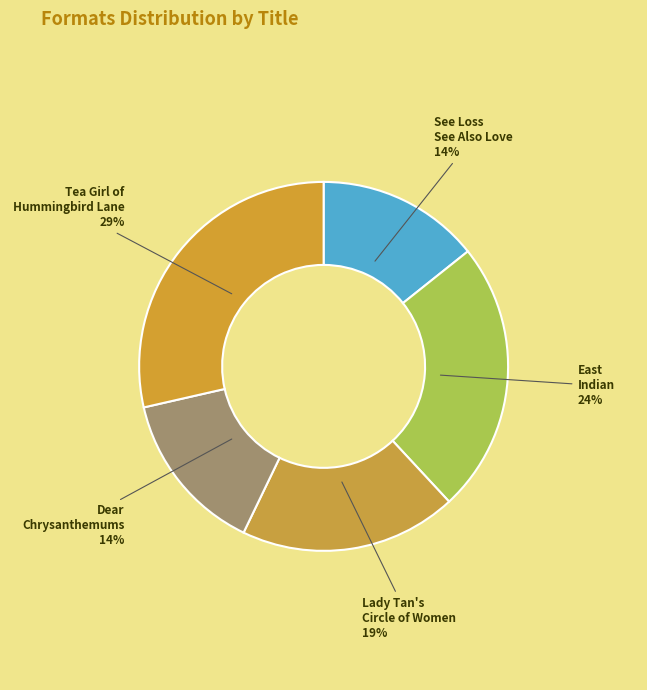

To the nearest percent, what is the average slice percentage?

20%